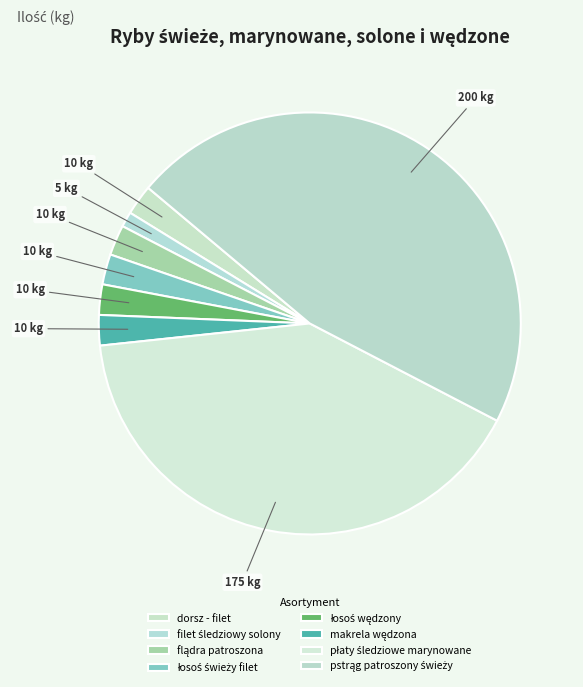

Which category has the biggest portion of the pie?

pstrąg patroszony świeży